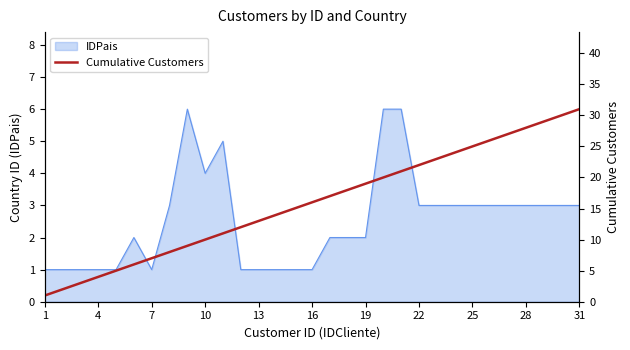

Read the value at 26, to the nearest 5.

25